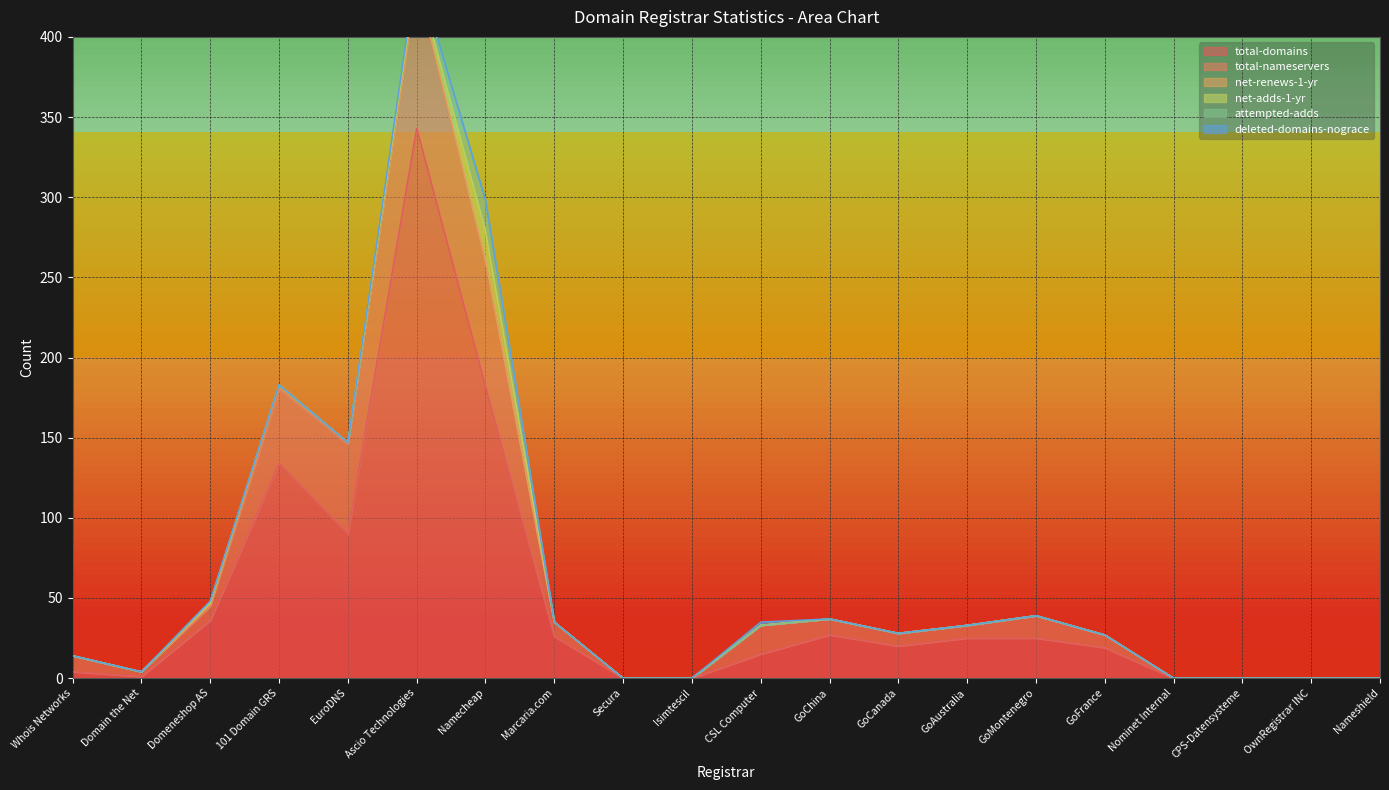

What is the difference between the second highest and minimum values in the net-renews-1-yr series?

1